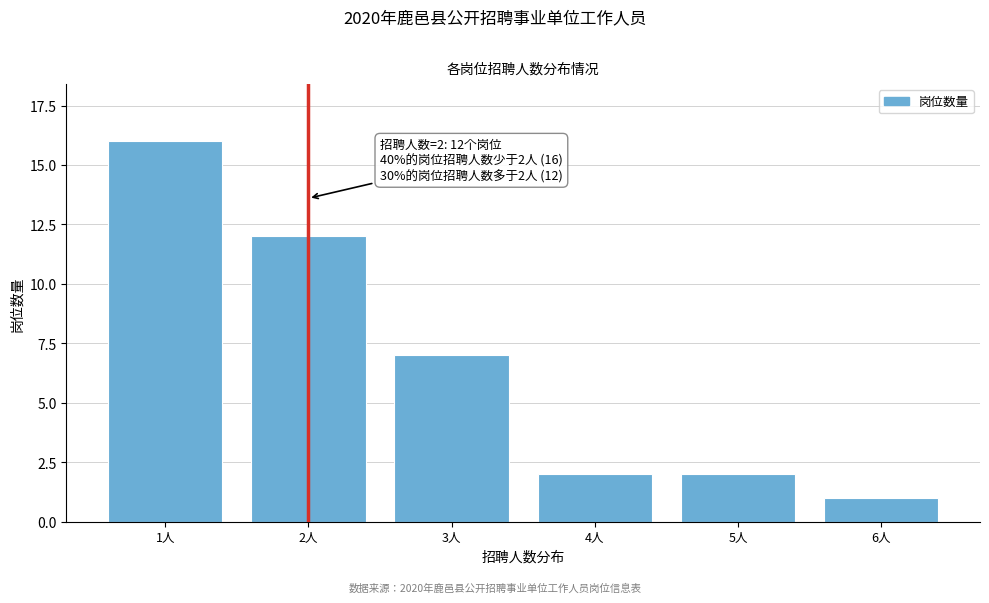

Reading left to right, transcribe all the data shown in this chart.

16	12	7	2	2	1